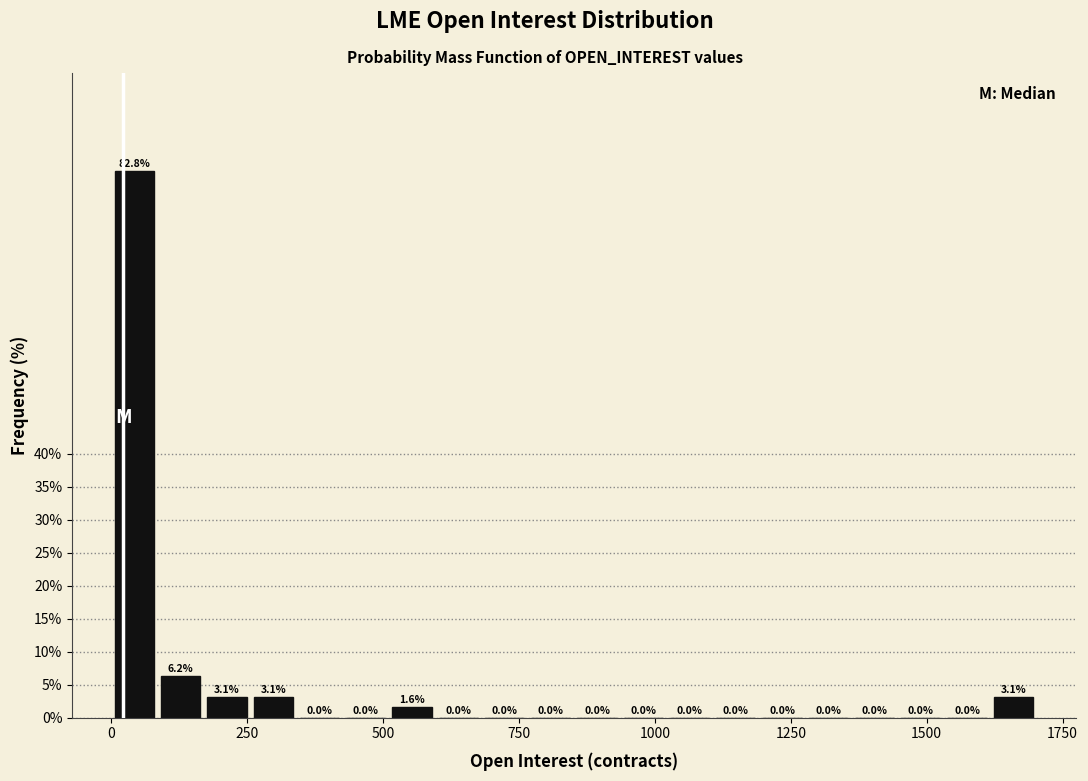

Around what value on the x-axis is the tallest bar? Give the approximate position of its centre, as read against the axis.

50